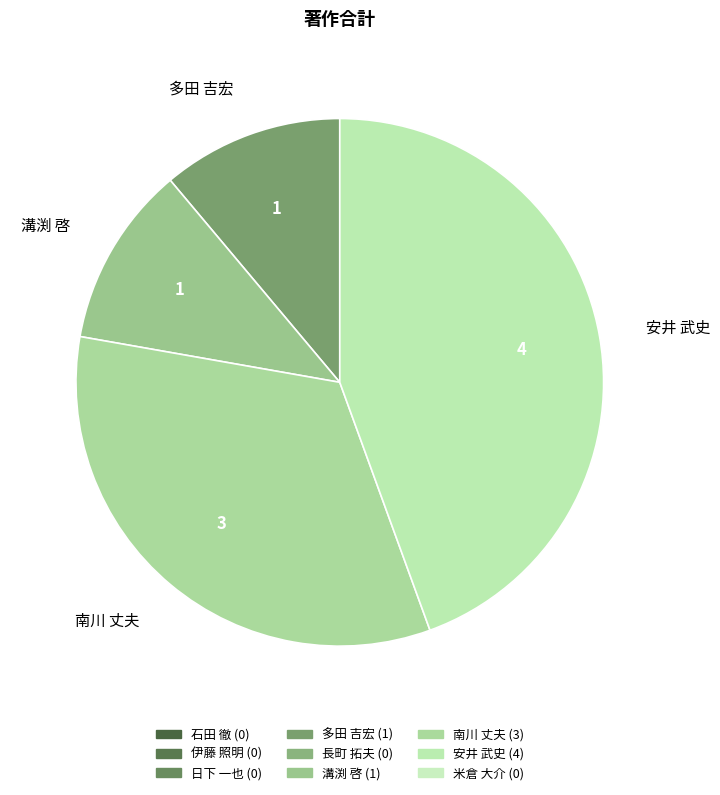

Do 多田 吉宏 and 溝渕 啓 together represent more than half of the pie?

No